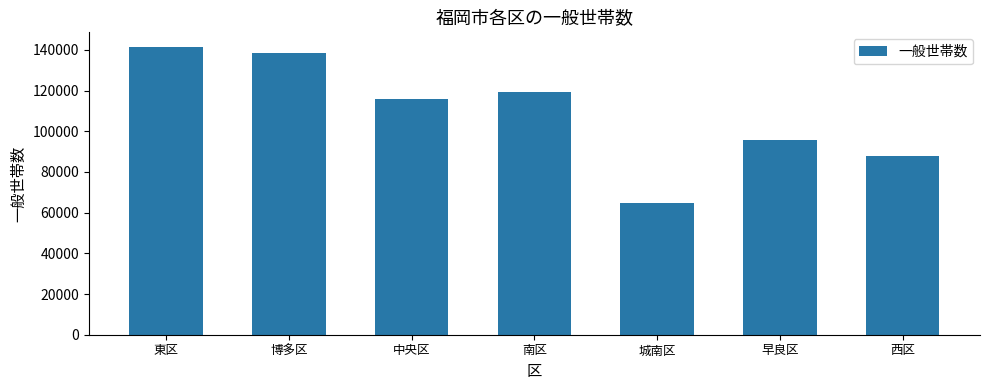

At which category does the chart reach its minimum across all series?

城南区